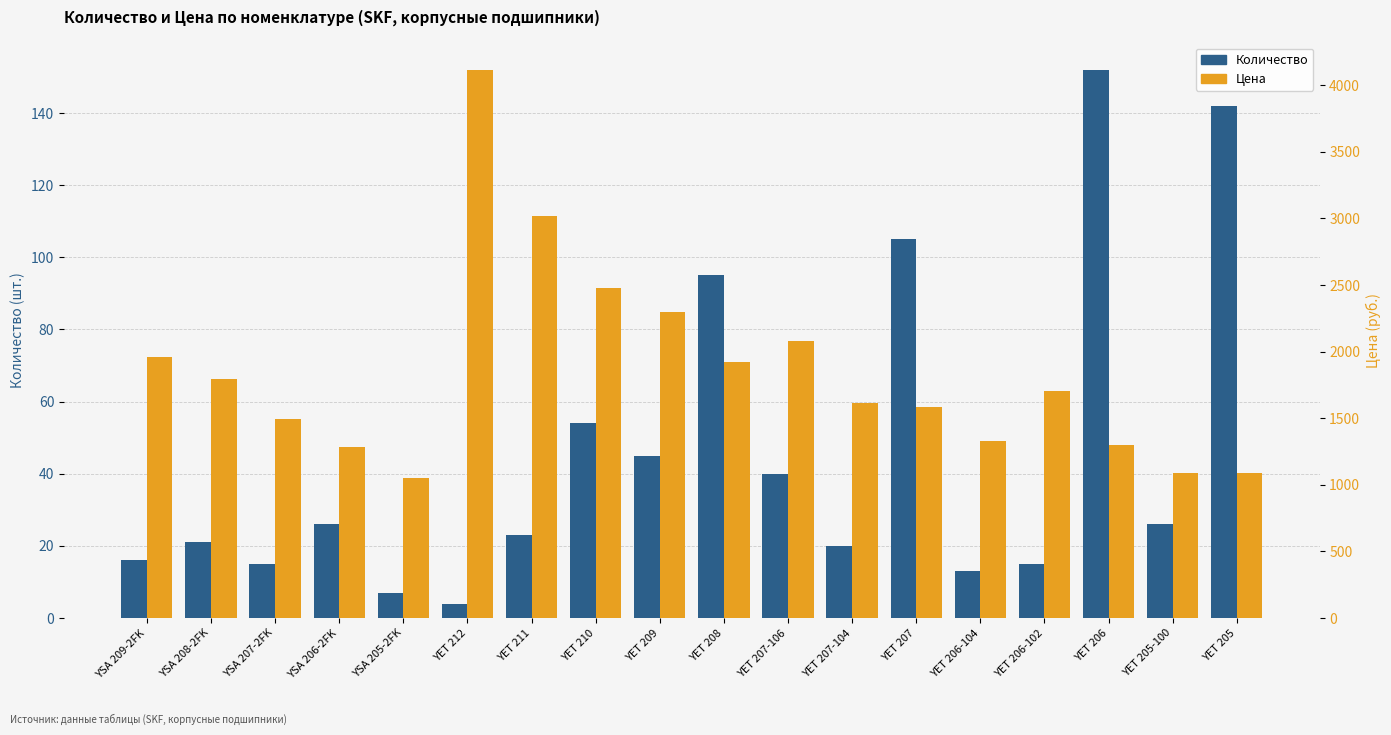

Between YET 207-106 and YET 206-104, which is larger?

YET 207-106